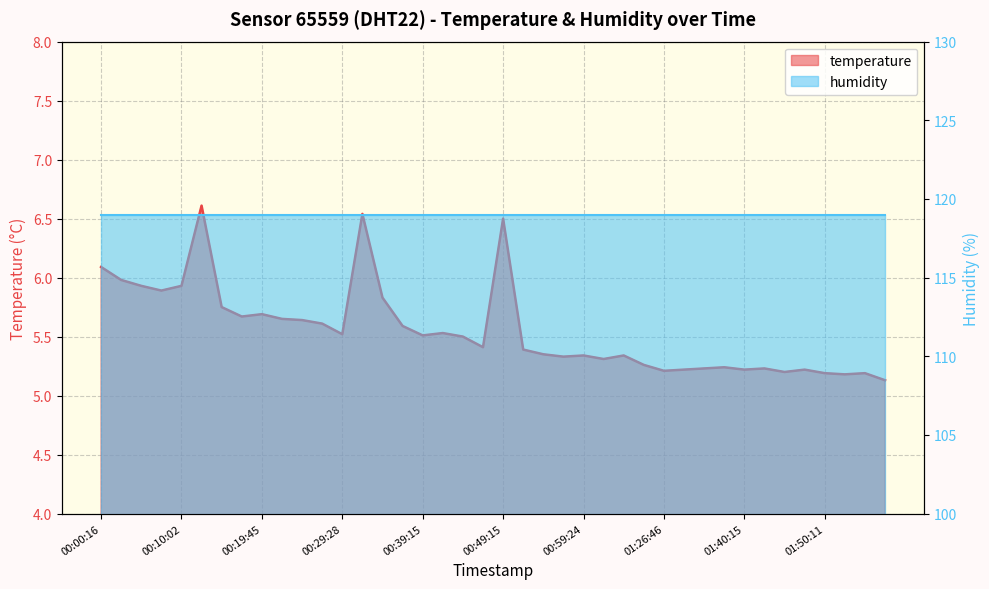

What is the minimum value shown in the chart?

5.1